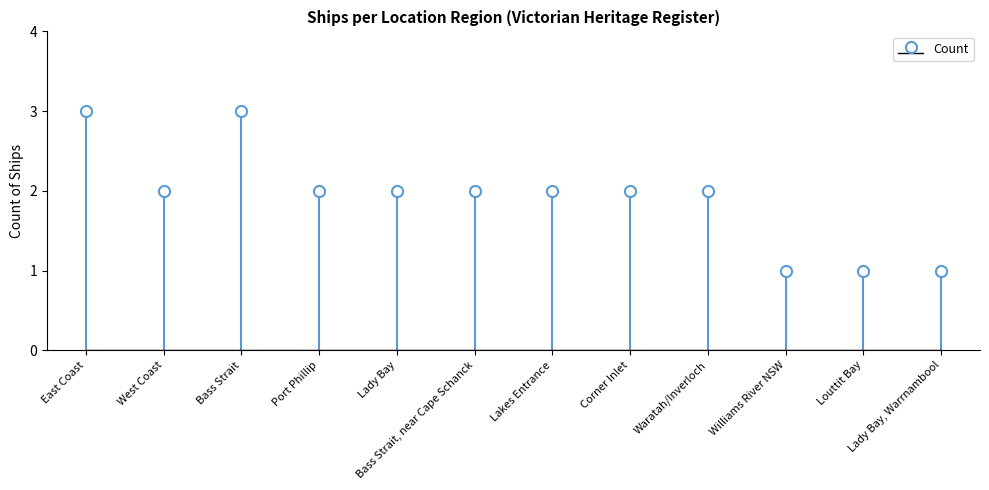

What value does the data have at Waratah/Inverloch?

2